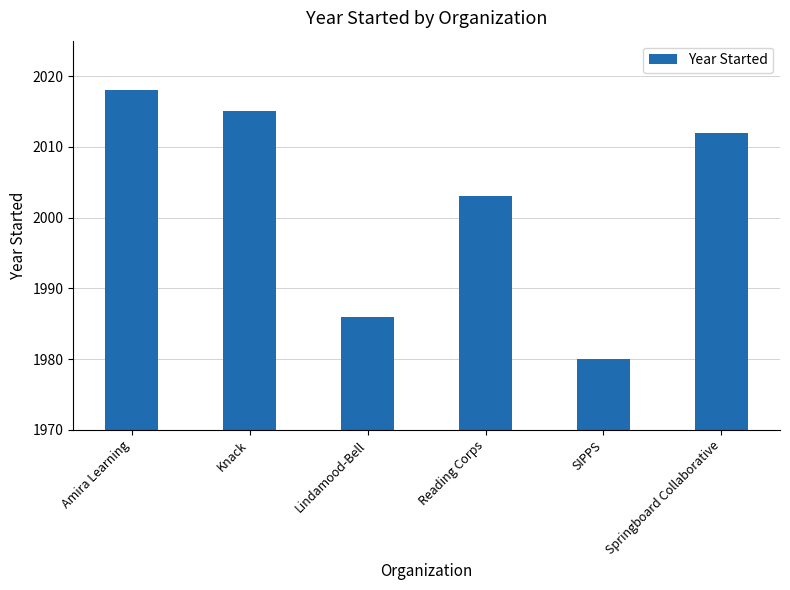

List the labels in order of value, largest first.

Amira Learning, Knack, Springboard Collaborative, Reading Corps, Lindamood-Bell, SIPPS